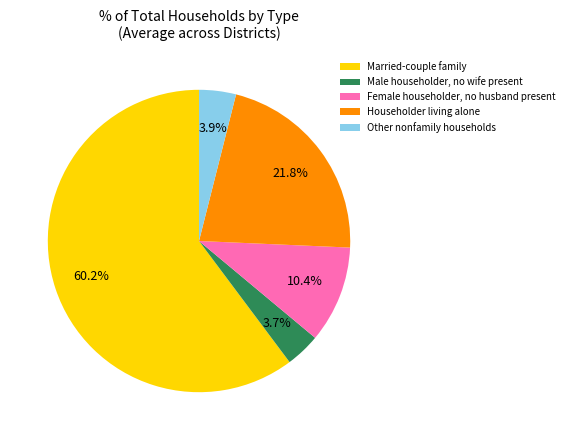

Combined, do Male householder, no wife present and Householder living alone account for over 50%?

No